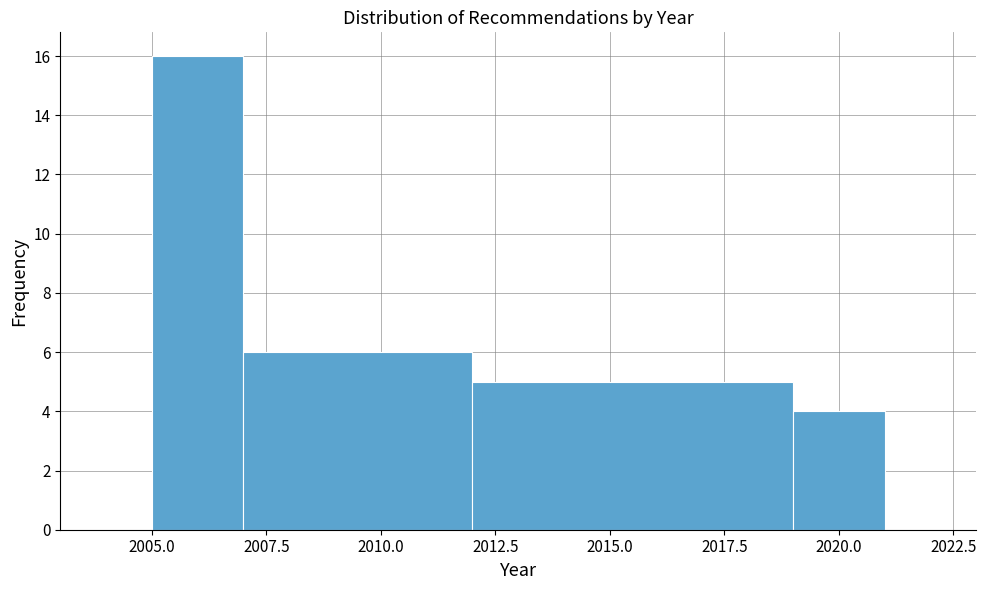

Reading left to right, list every bar in this chart as the range it spans on the x-axis followed by its height. The values are not printed on the chart, so give them approximately, as read against the axis.

2005 to 2007: 16
2007 to 2012: 6
2012 to 2019: 5
2019 to 2021: 4